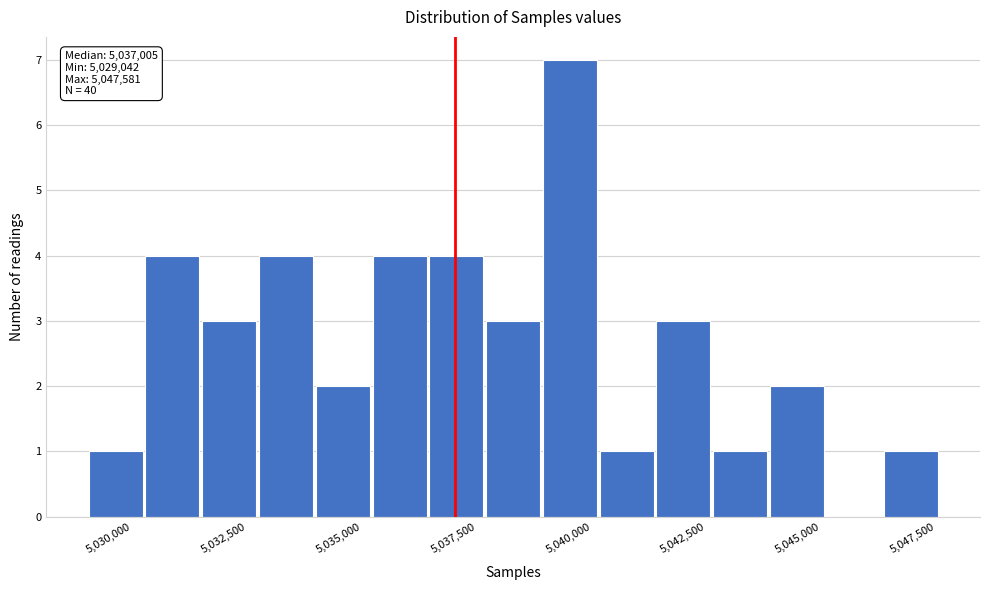

Read against the x-axis, roughly where is the centre of the tallest bar?

5039500